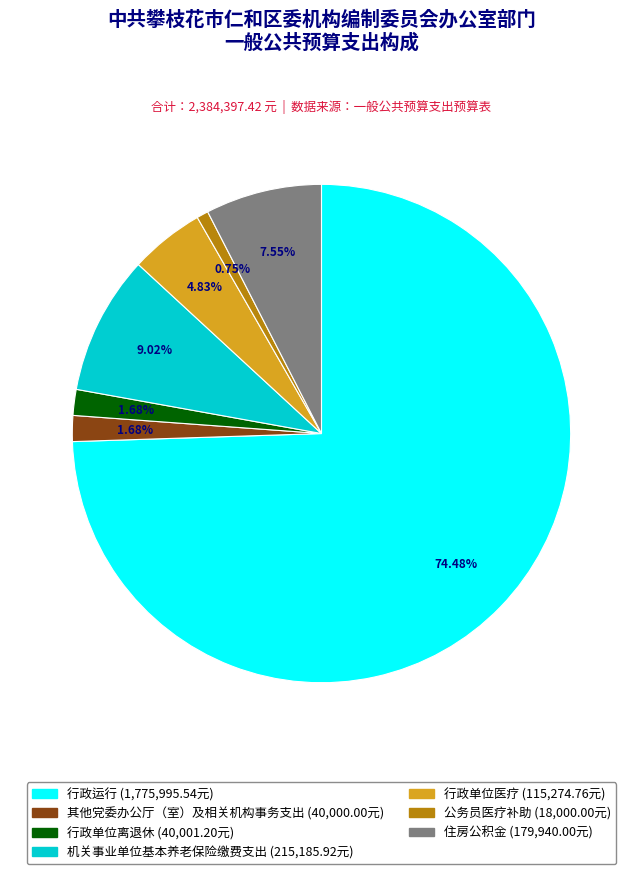

How much of the chart is everything except 其他党委办公厅（室）及相关机构事务支出?

98.3%